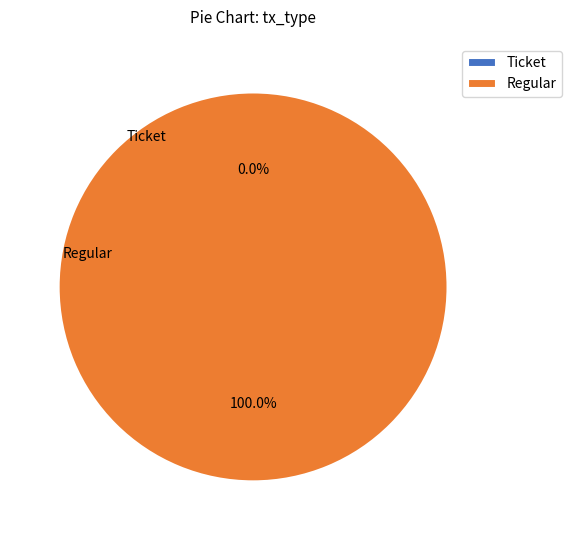

What percentage is the Regular slice, to the nearest percent?

100%